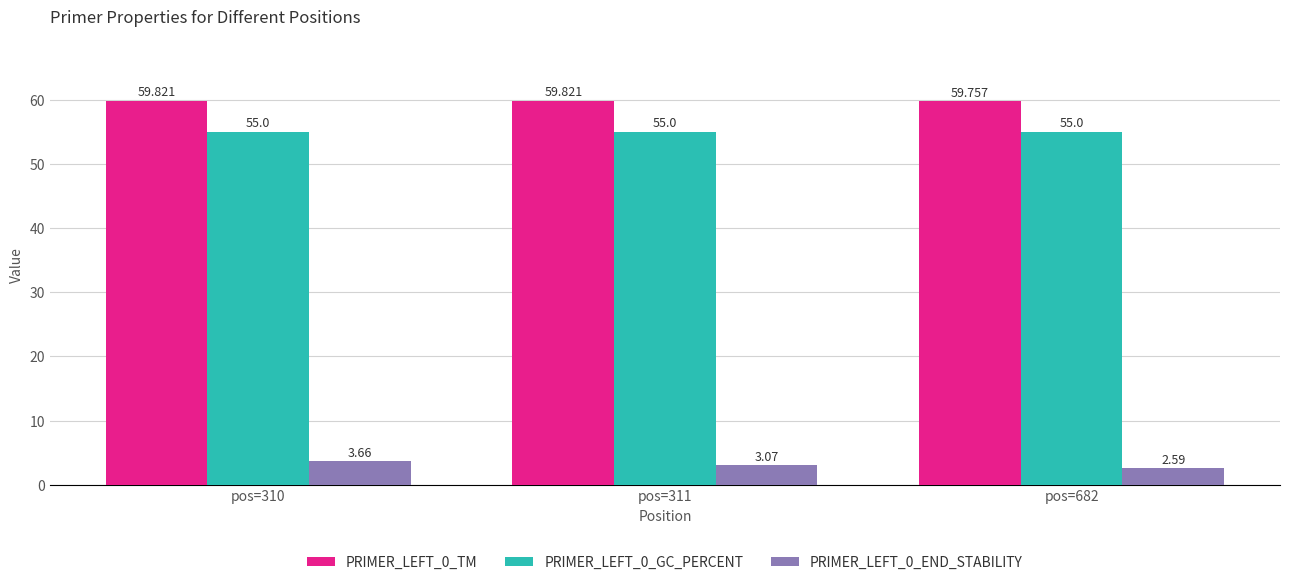

Is it true that PRIMER_LEFT_0_GC_PERCENT equals 55.0 at pos=310?

True